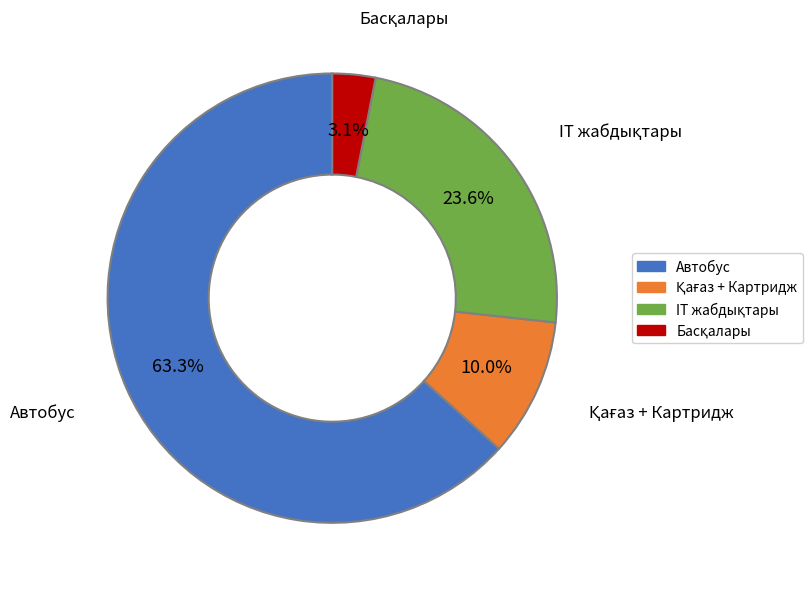

Which slice is the largest?

Автобус